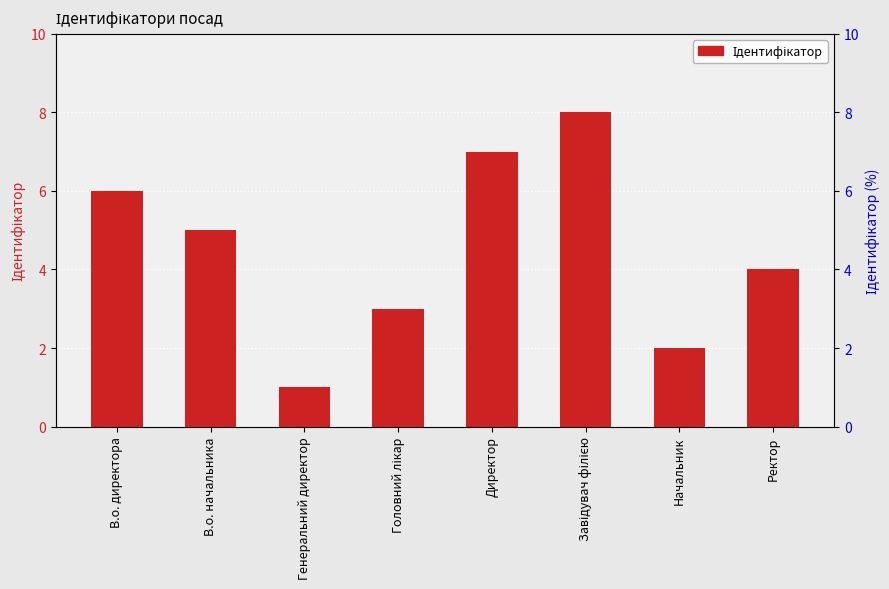

Where does the data first go above 5?

В.о. директора